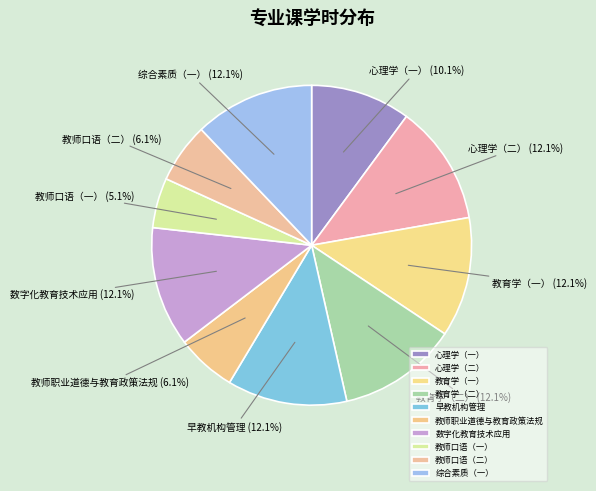

Between 心理学（二） and 教师口语（二）, which is larger?

心理学（二）